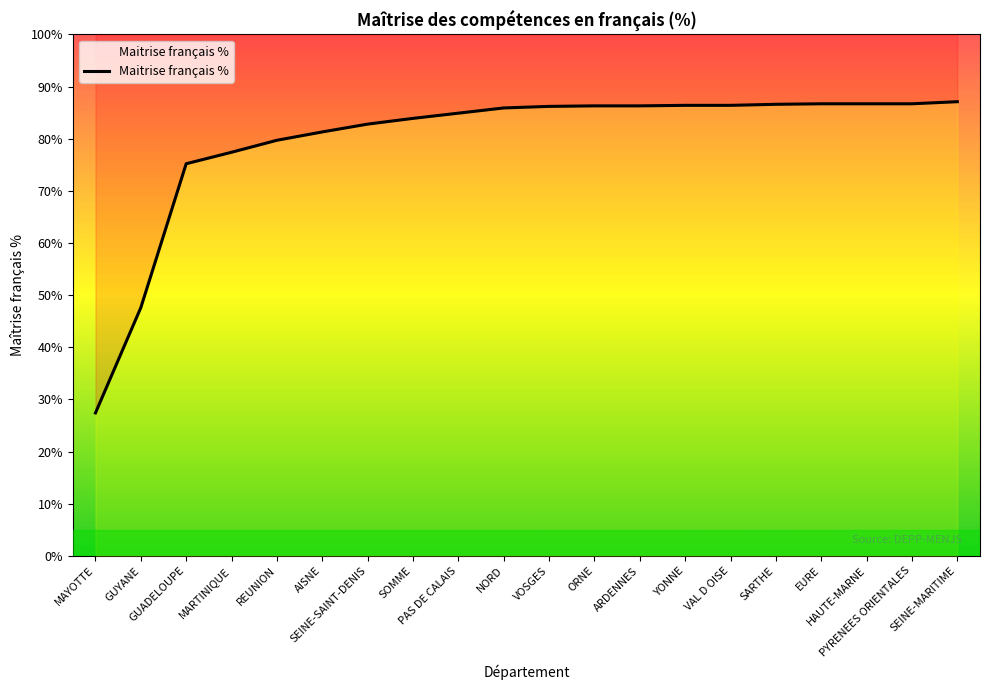

What is the maximum value shown in the chart?

87.1